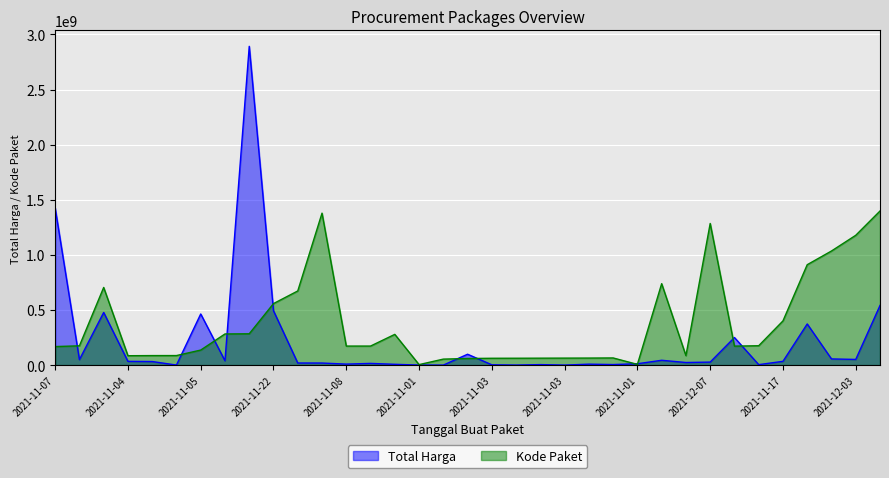

What is the sum of all Total Harga values?

7518497085